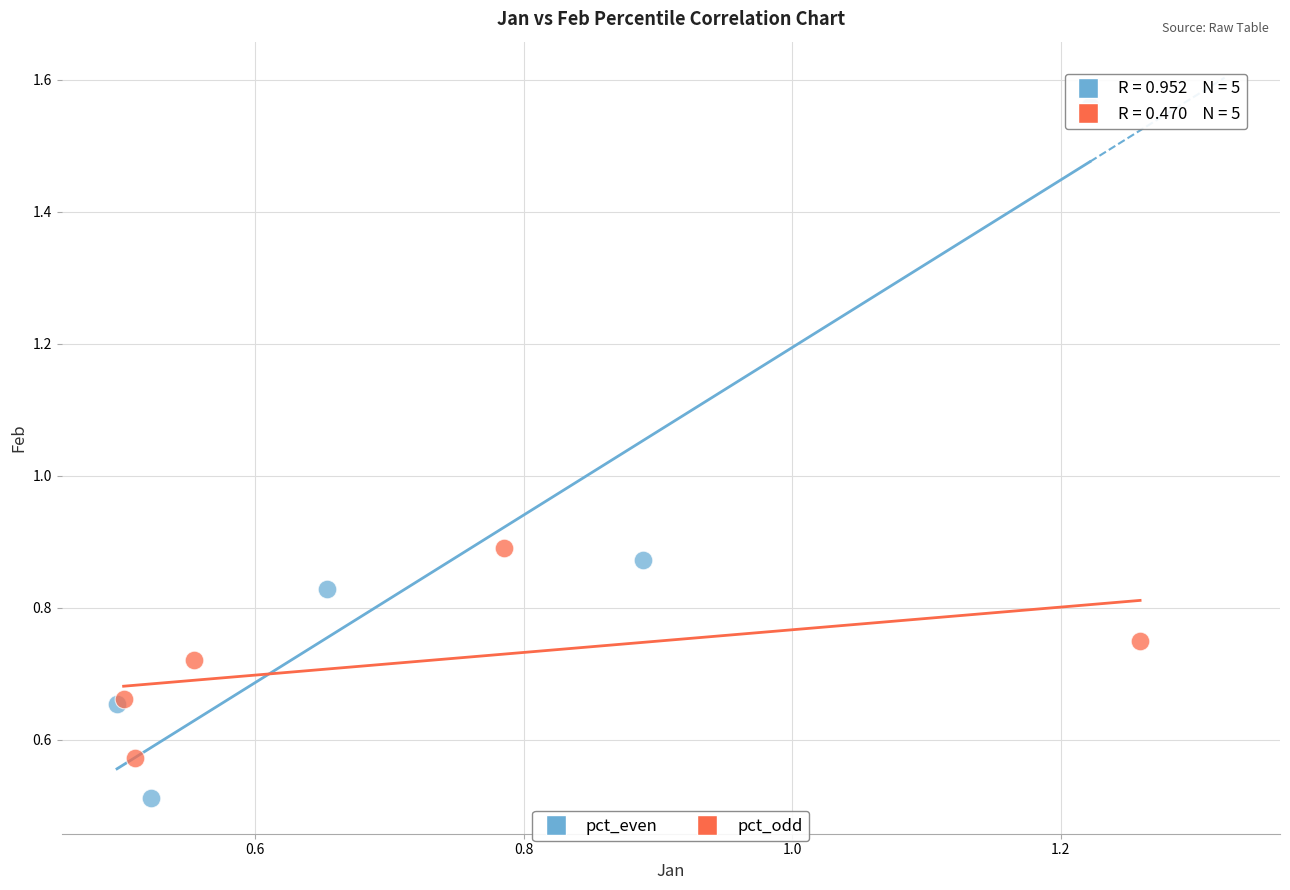

Which series has the widest spread of Y values?

pct_even